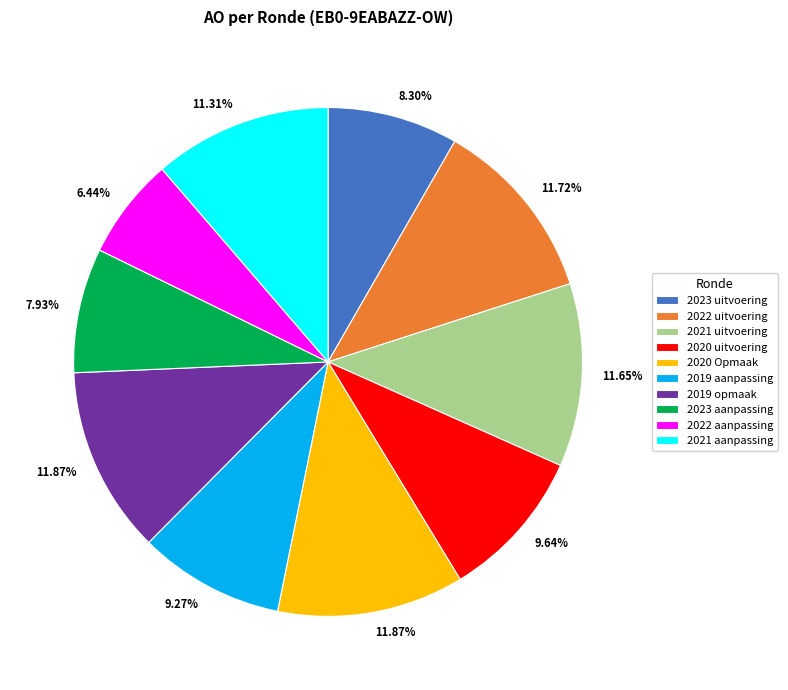

What portion of the pie excludes 2020 Opmaak?

88.1%